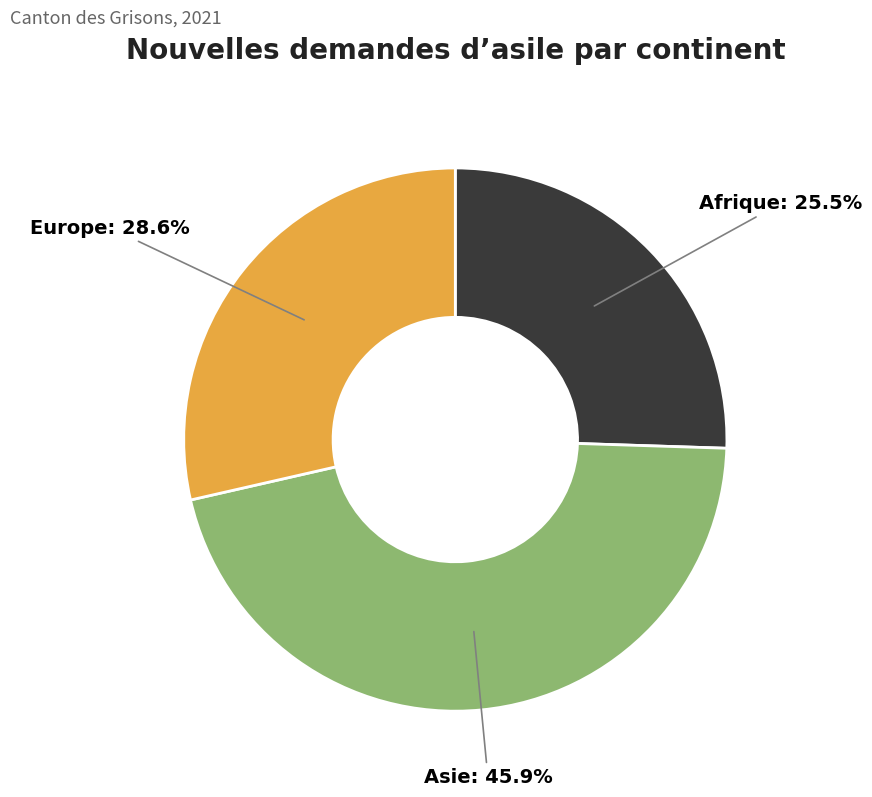

How many segments does this pie chart have?

3